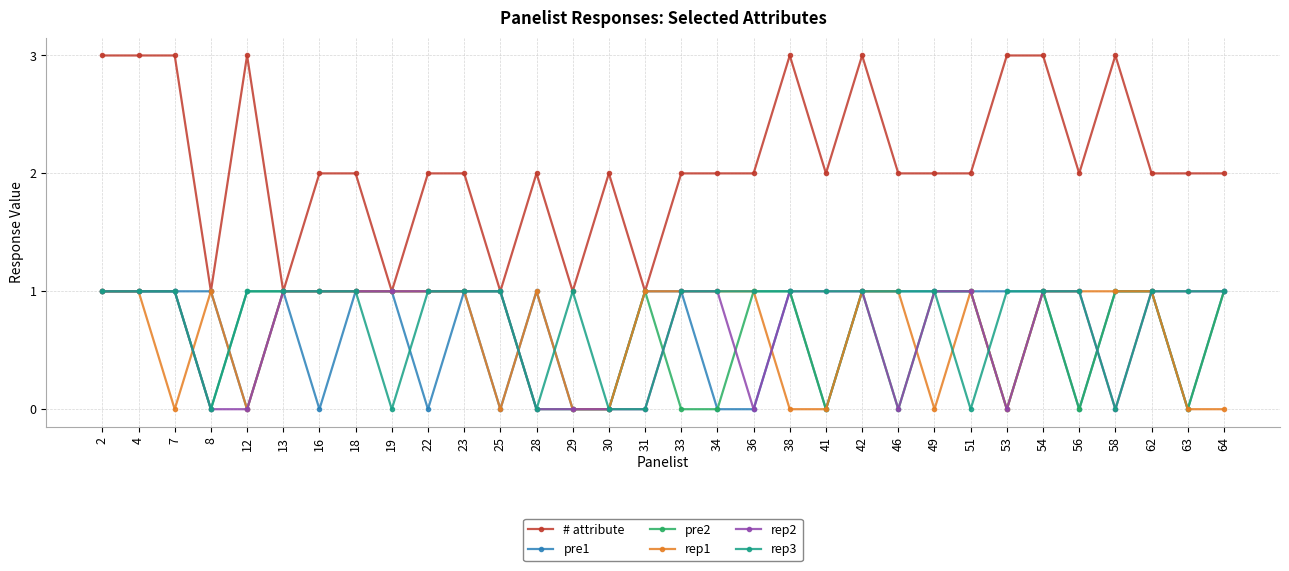

How many lines are shown in the chart?

6